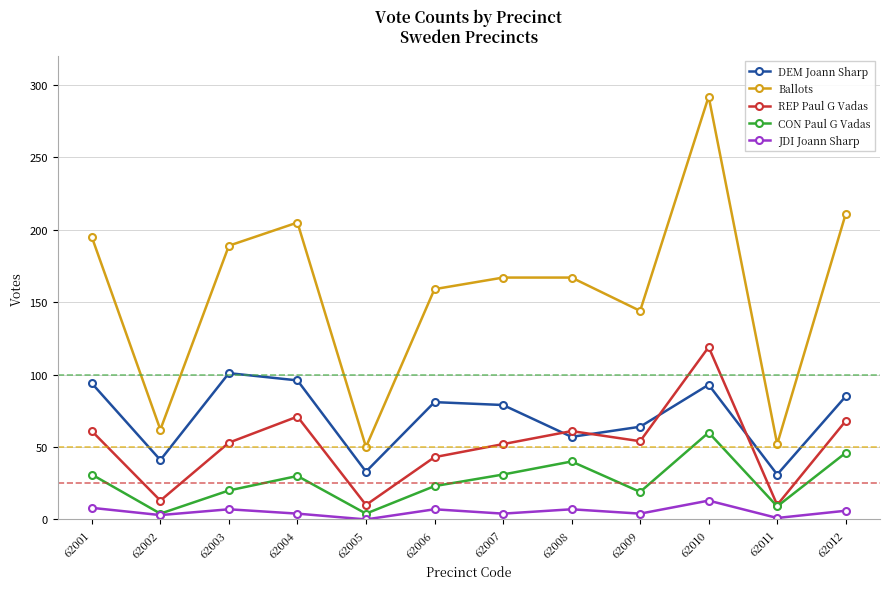

Which series has the largest range (max minus min)?

Ballots